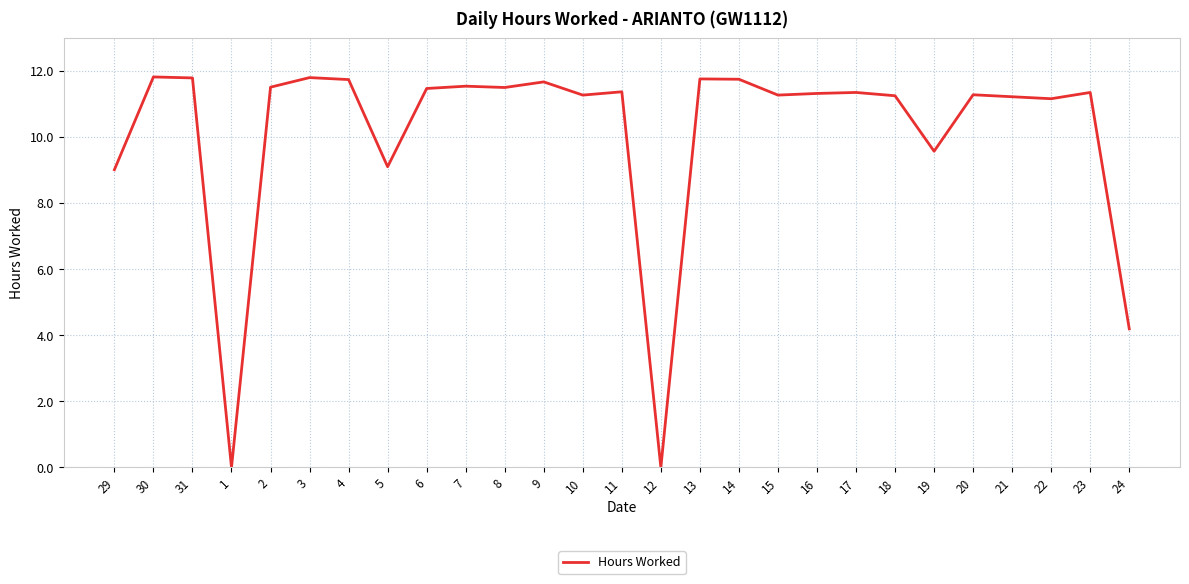

Read the value at 18.

11.3